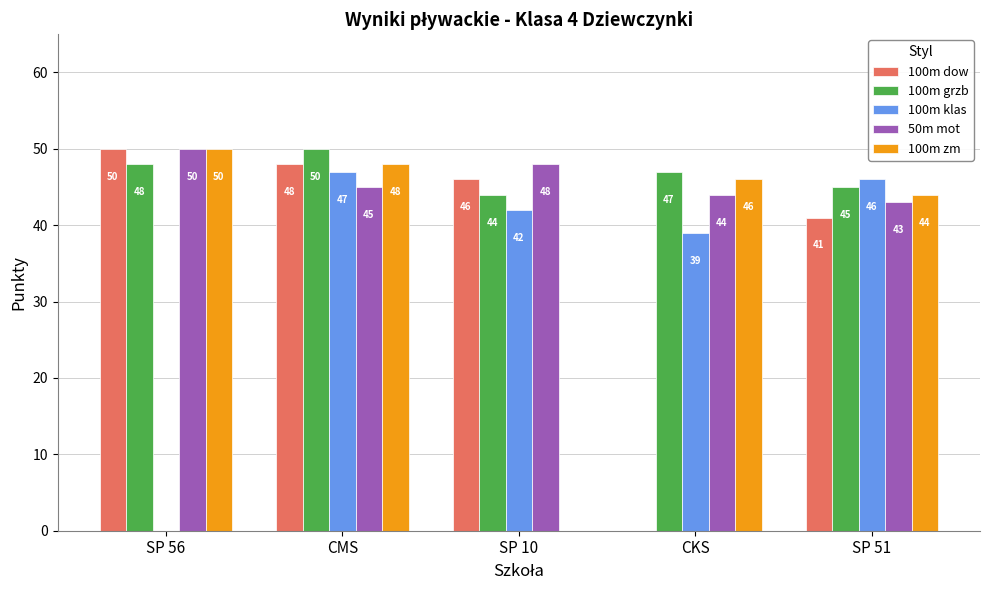

At which category is the sum across all series the highest?

CMS